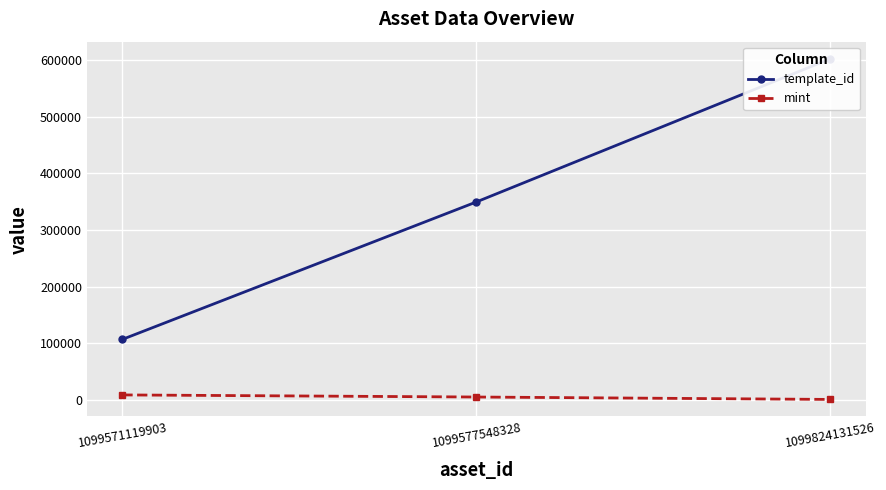

How many template_id values are between 106640 and 602592?

3